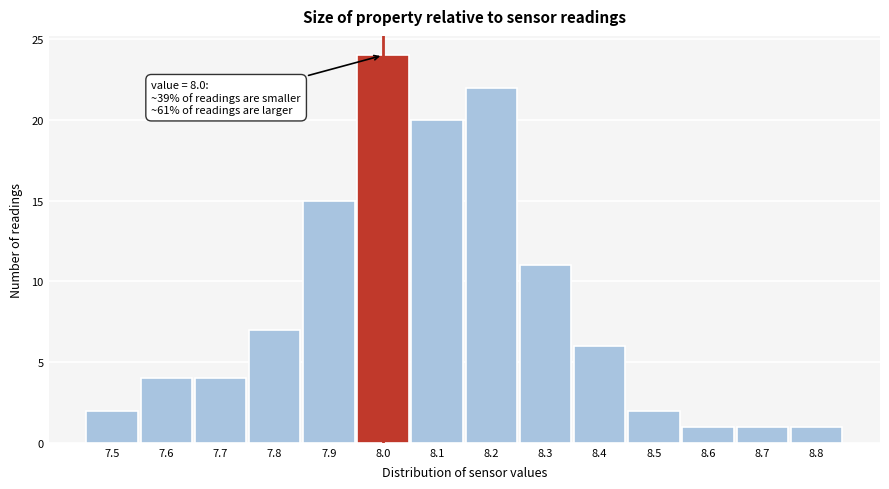

Reading left to right, list all the values displayed in this chart.

7.5=2	7.6=4	7.7=4	7.8=7	7.9=15	8.0=24	8.1=20	8.2=22	8.3=11	8.4=6	8.5=2	8.6=1	8.7=1	8.8=1